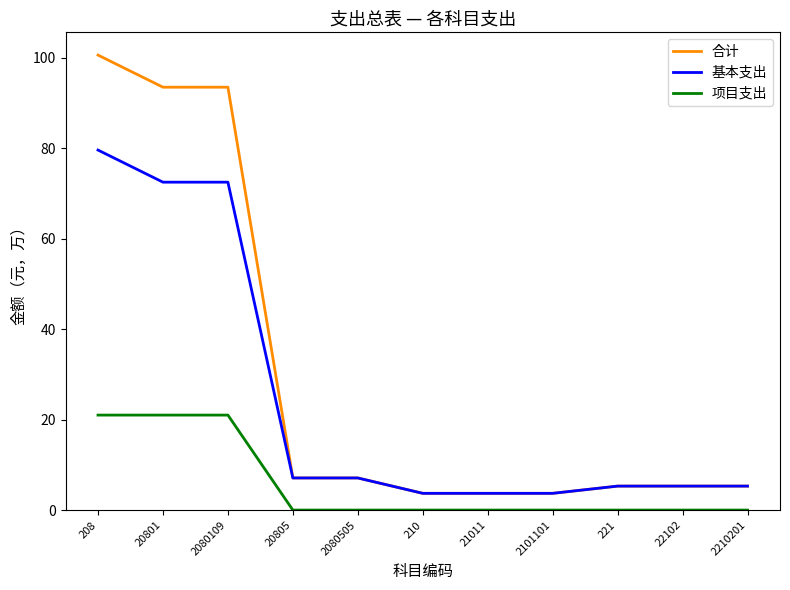

Rank the series by their average value, from lowest to highest.

项目支出, 基本支出, 合计